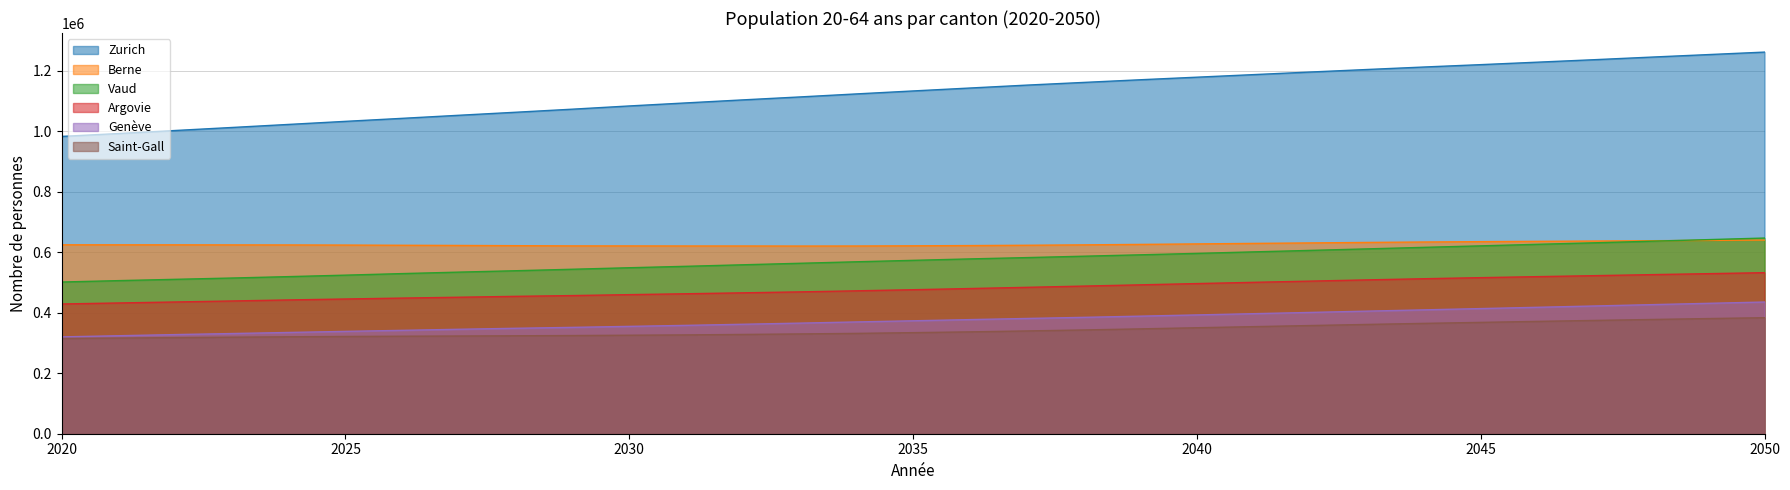

At 2039, list the series in order from largest to smallest.

Zurich, Berne, Vaud, Argovie, Genève, Saint-Gall